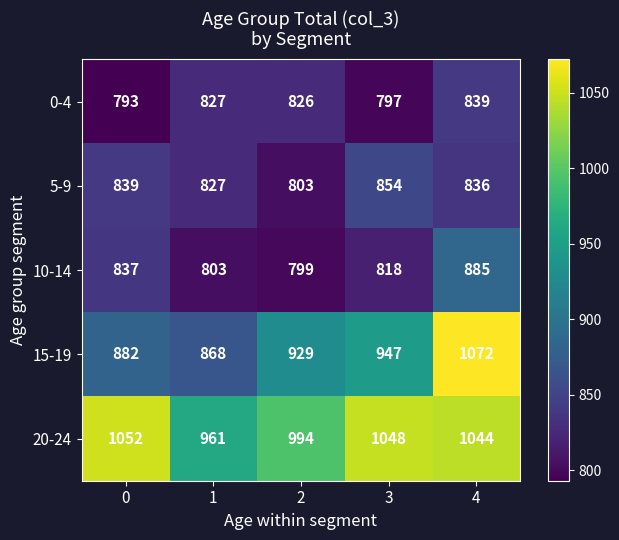

What is the average value of the 15-19 series?

940